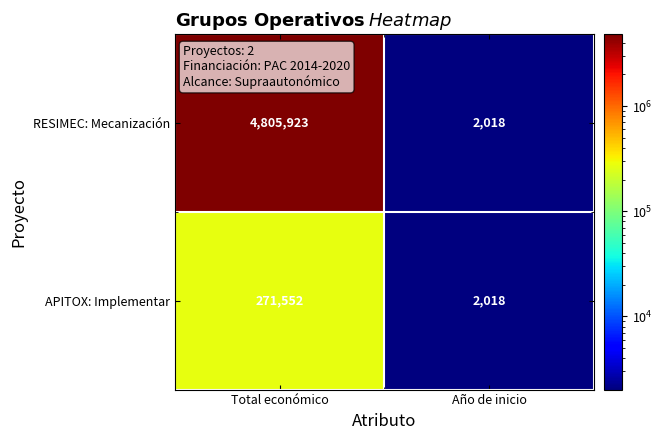

What is the difference between the highest and lowest values at Total económico?

4534371